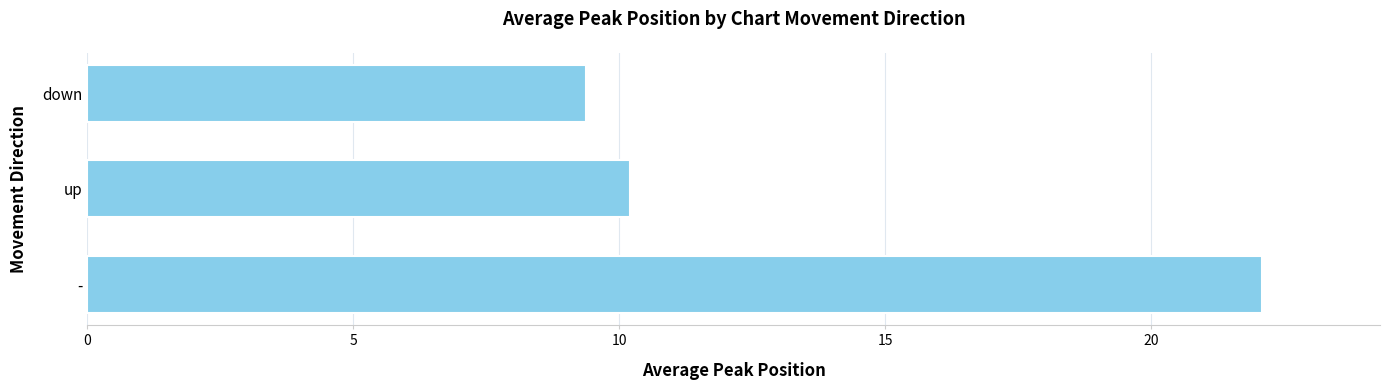

What is the smallest value displayed?

9.4